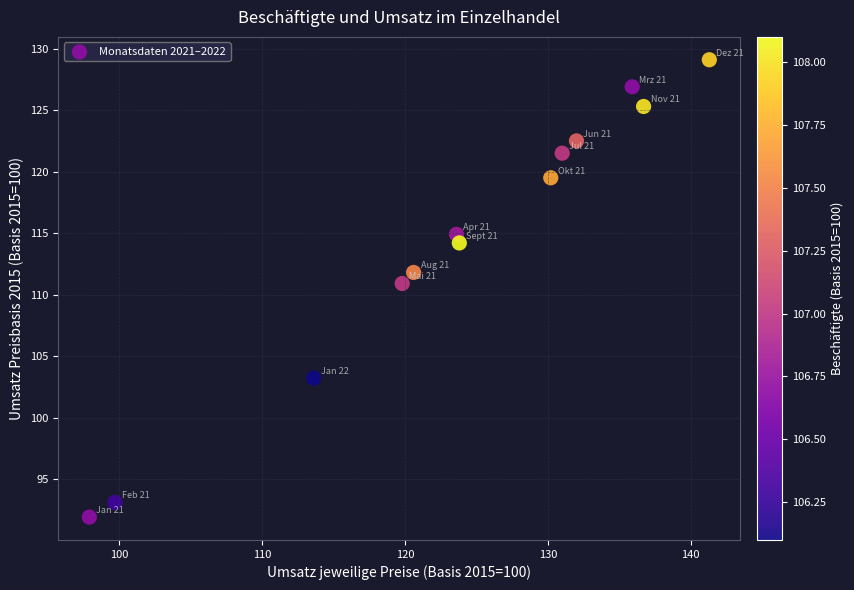

What is the range of Y values (max minus min)?

37.2